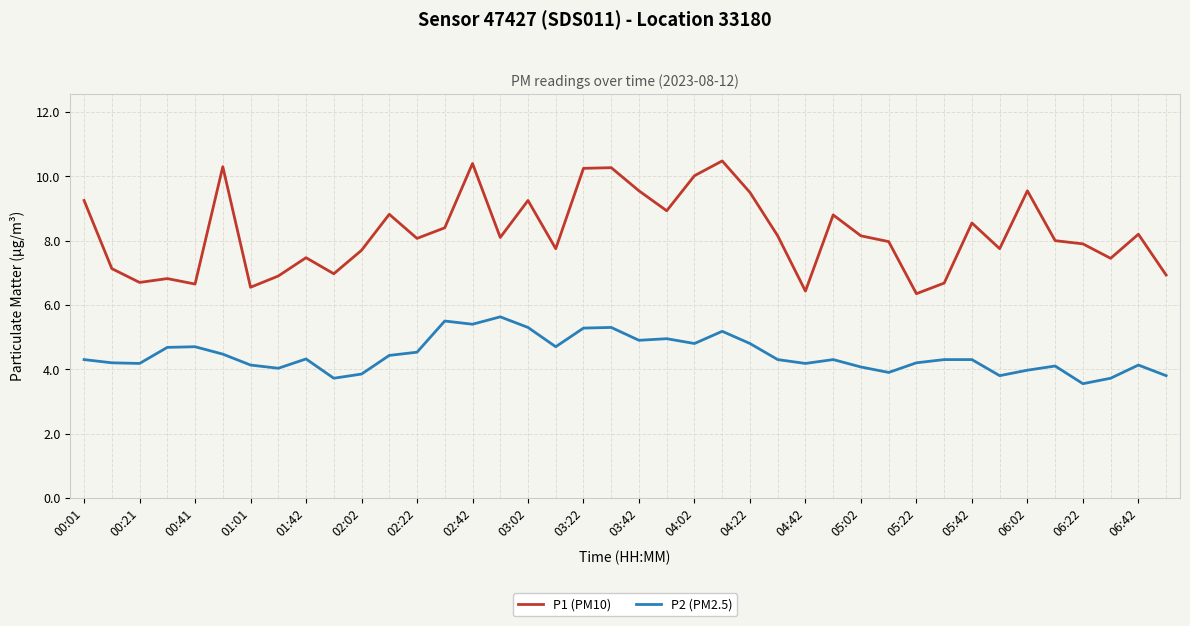

True or false: P1 (PM10) and P2 (PM2.5) intersect in this chart.

False